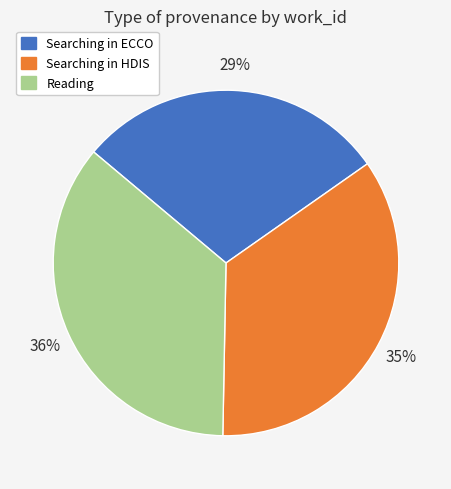

Does any single category account for the majority?

No